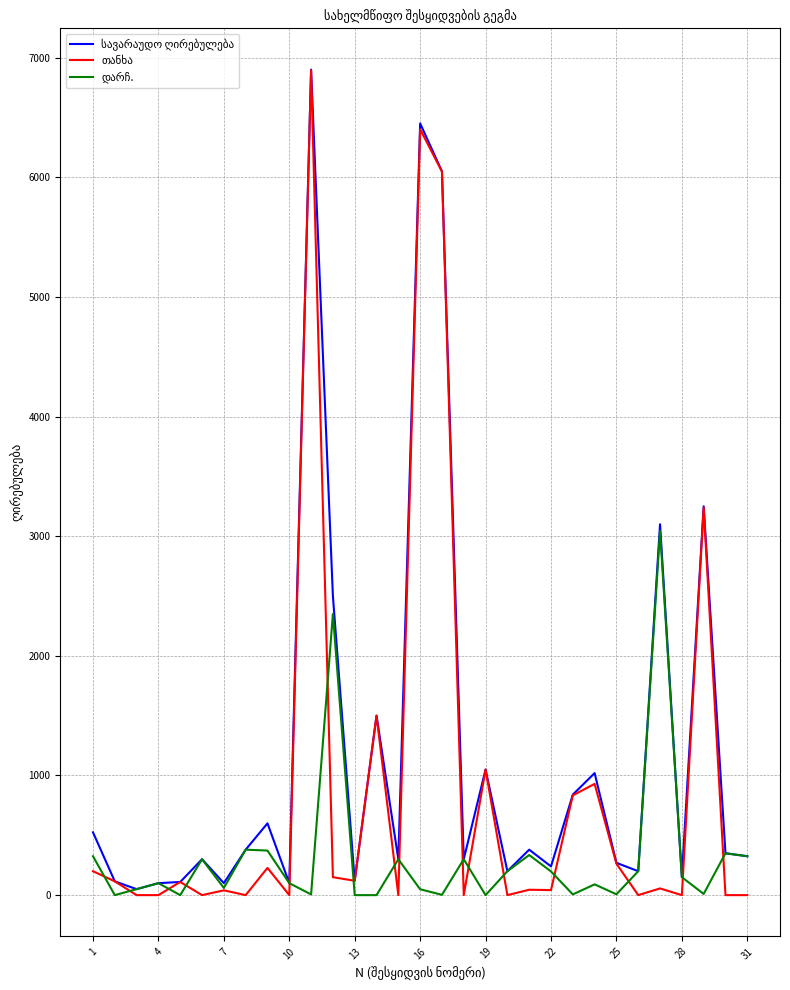

What is the greatest value displayed?

6900.0